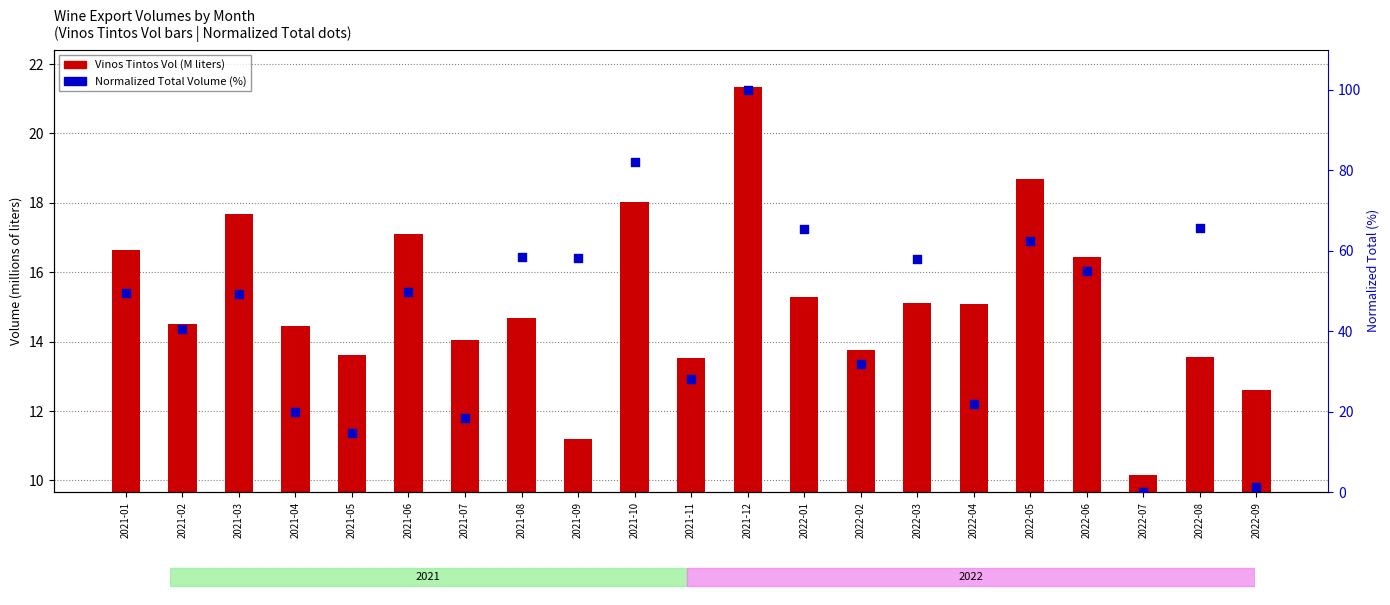

Which series has the largest Y range (max minus min)?

Total Vol (normalized %)